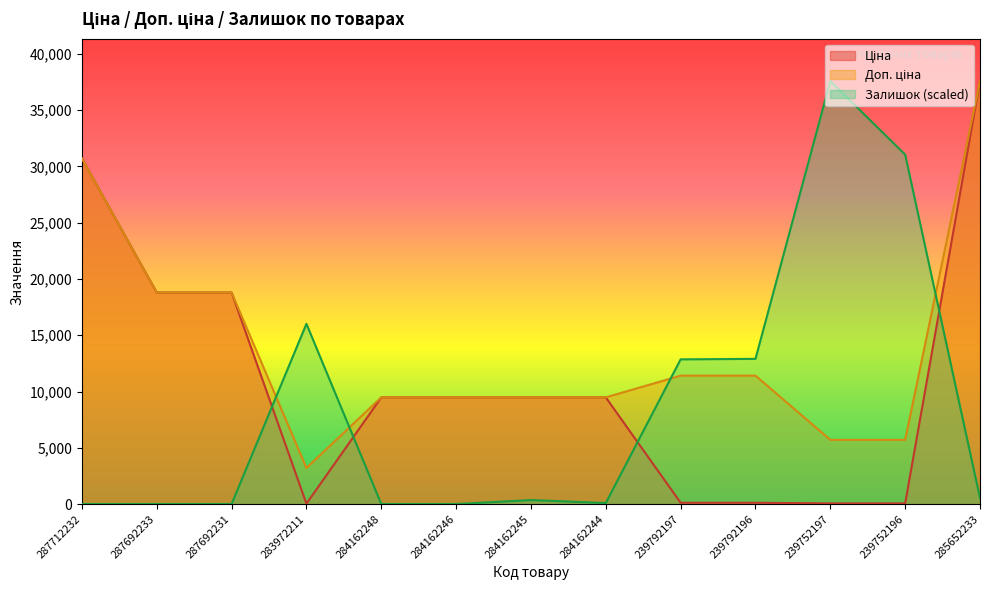

Reading right to left, extract all data points from this chart.

Ціна: 37593.6	57.0	57.0	114.1	114.1	9480.1	9480.1	9480.1	9480.1	32.0	18796.8	18796.8	30717.1
Доп. ціна: 37593.6	5705.0	5705.0	11410.0	11410.0	9480.1	9480.1	9480.1	9480.1	3205.0	18796.8	18796.8	30717.1
Залишок: 533.9	31053.7	37593.6	12902.0	12857.5	89.0	355.9	0.0	0.0	16016.2	0.0	0.0	0.0